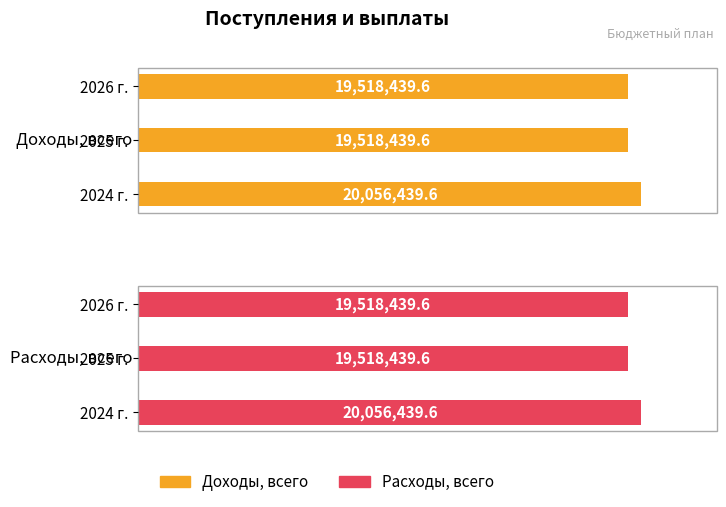

What is the average value of the Доходы, всего series?

19697772.9